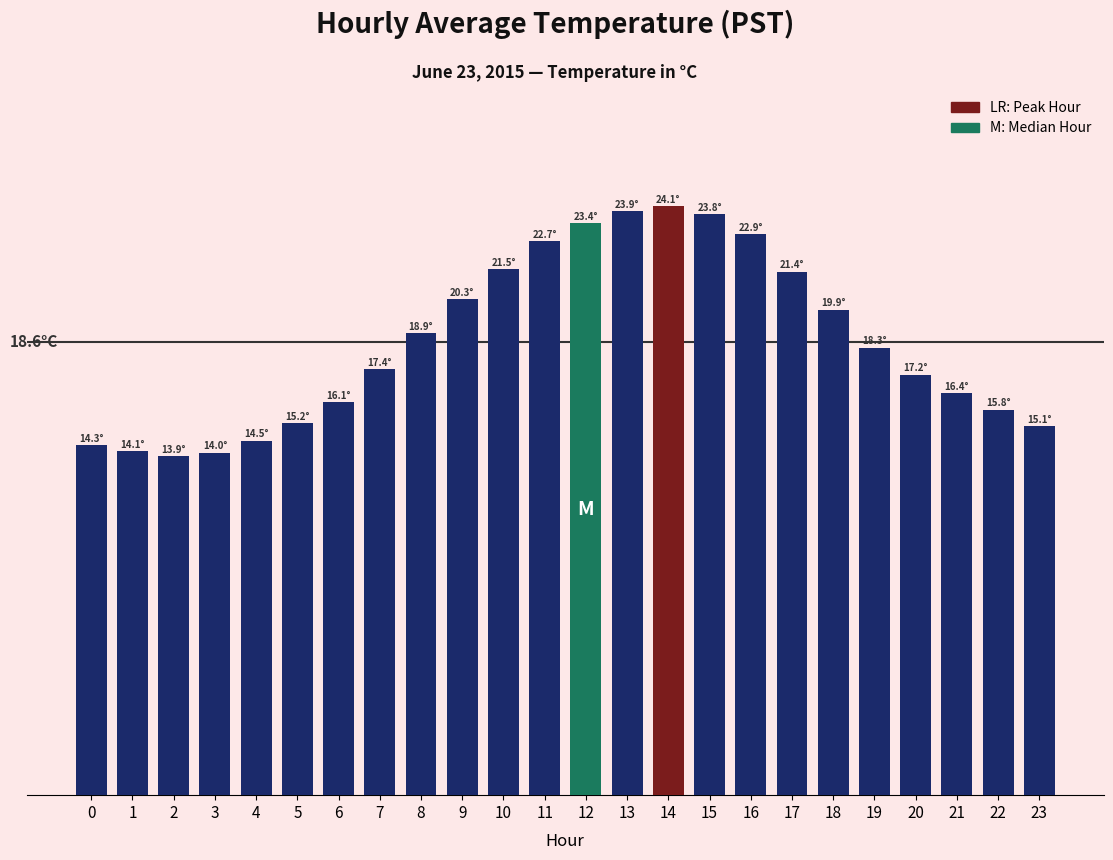

Reading right to left, transcribe all the data shown in this chart.

23=15.1	22=15.8	21=16.4	20=17.2	19=18.3	18=19.9	17=21.4	16=22.9	15=23.8	14=24.1	13=23.9	12=23.4	11=22.7	10=21.5	9=20.3	8=18.9	7=17.4	6=16.1	5=15.2	4=14.5	3=14.0	2=13.9	1=14.1	0=14.3